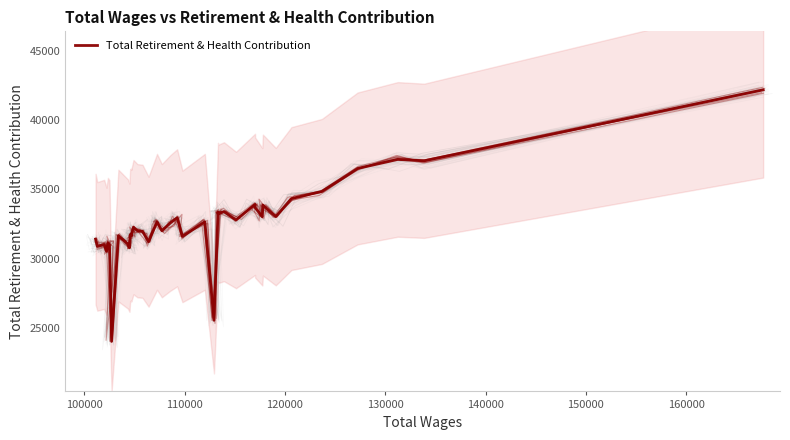

What is the smallest value displayed?

24034